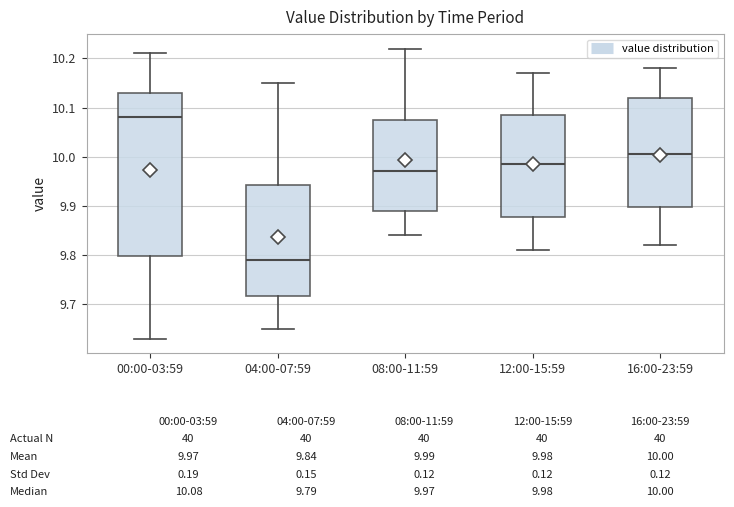

Comparing the boxes themselves (not the whiskers), which one is the tallest?

00:00-03:59